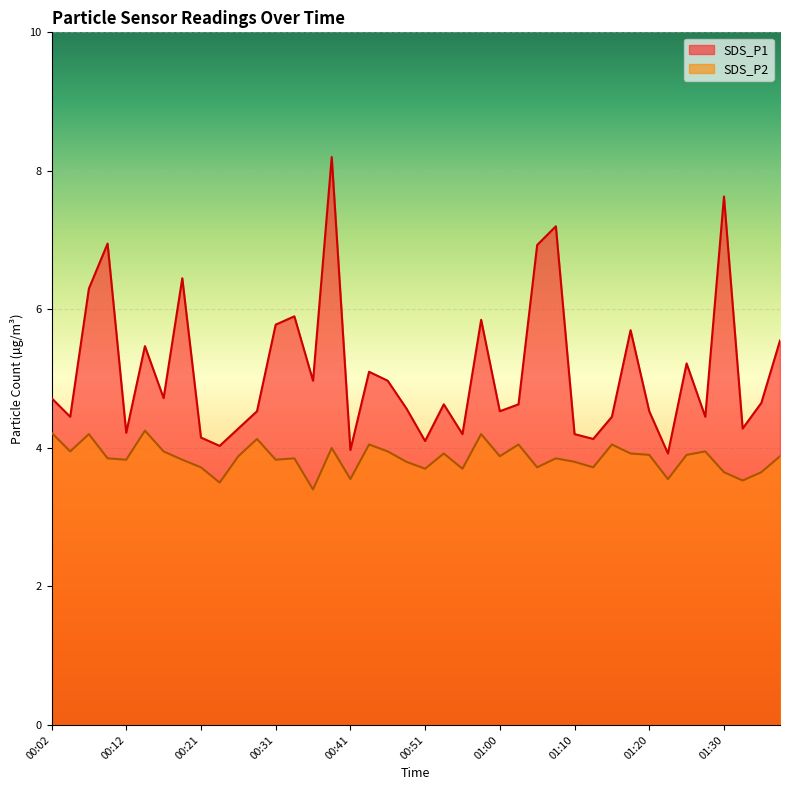

What is the value of the SDS_P2 point at the 36th from the left?

4.0